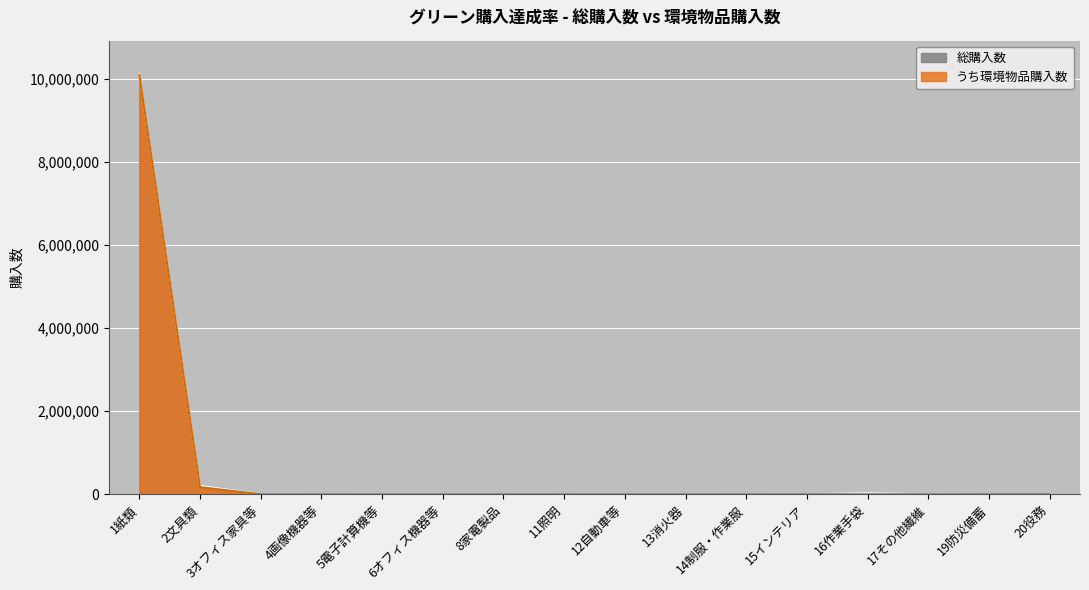

Which series has the largest range (max minus min)?

総購入数